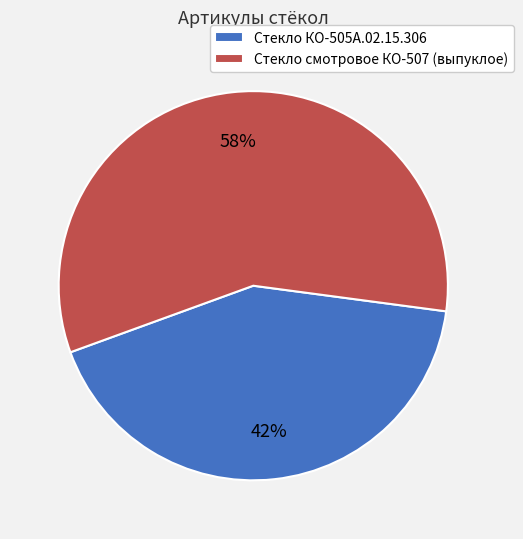

To the nearest percent, what portion does Стекло смотровое КО-507 (выпуклое) represent?

58%